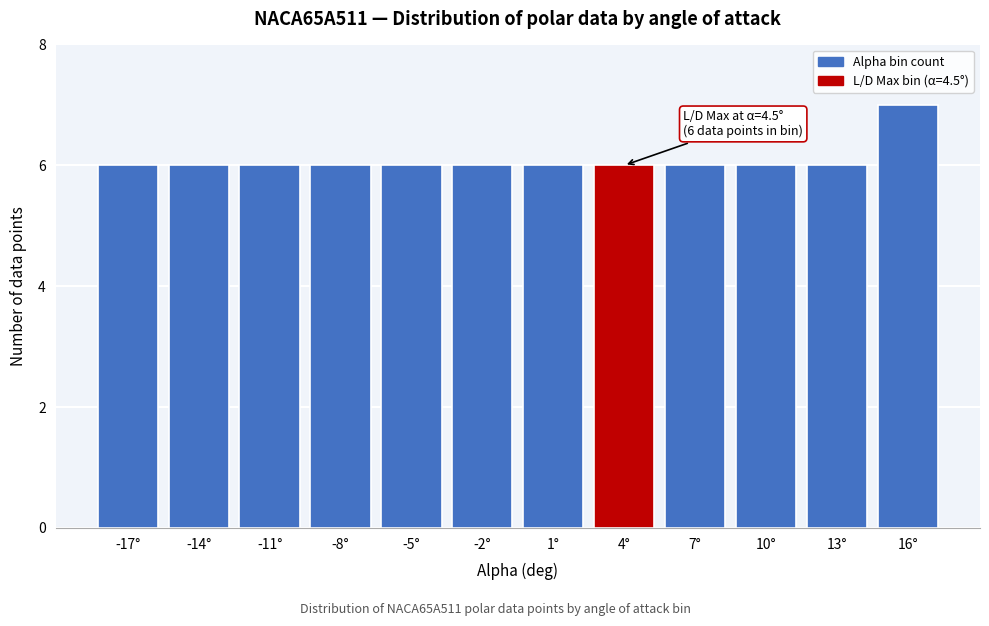

Reading left to right, list all the values displayed in this chart.

6	6	6	6	6	6	6	6	6	6	6	7